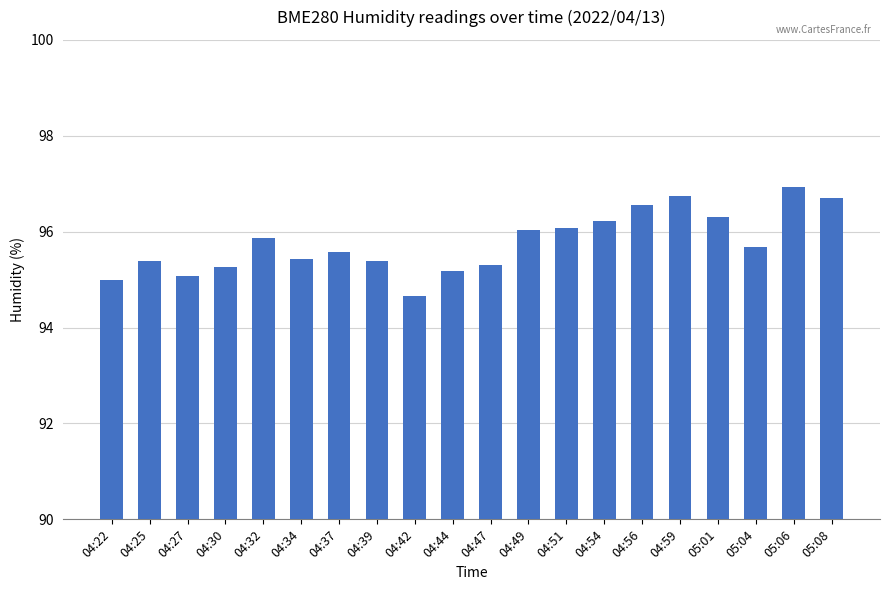

What is the difference between the maximum and second lowest values?

1.9